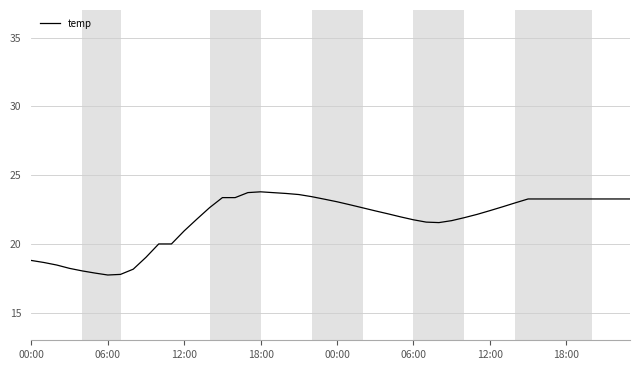

What is the greatest value displayed?

23.8